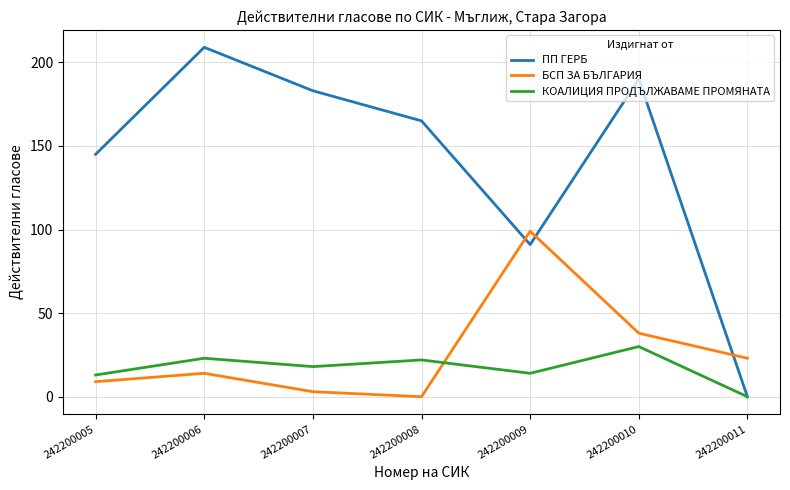

Is it true that ПП ГЕРБ equals 183 at 242200007?

True